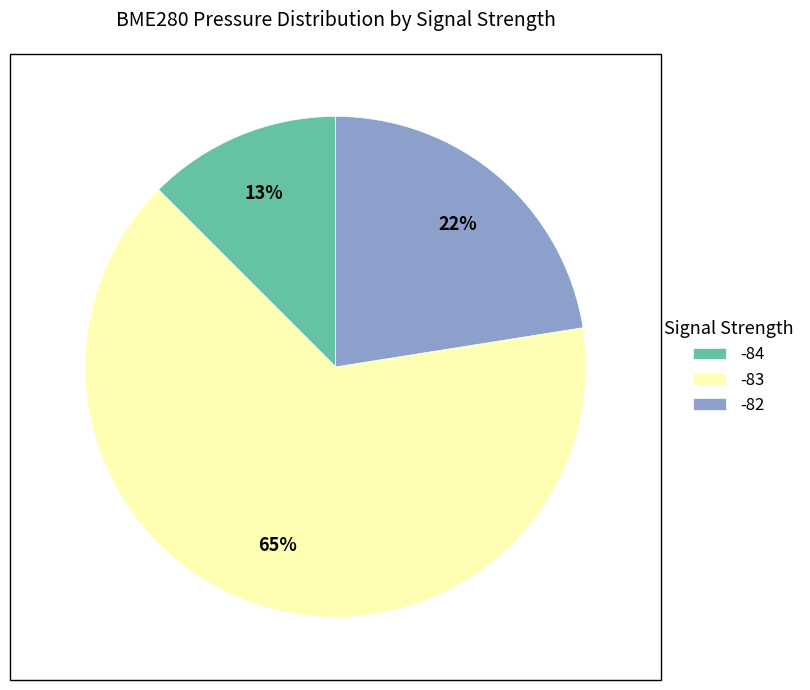

Is there a majority slice in this chart?

Yes